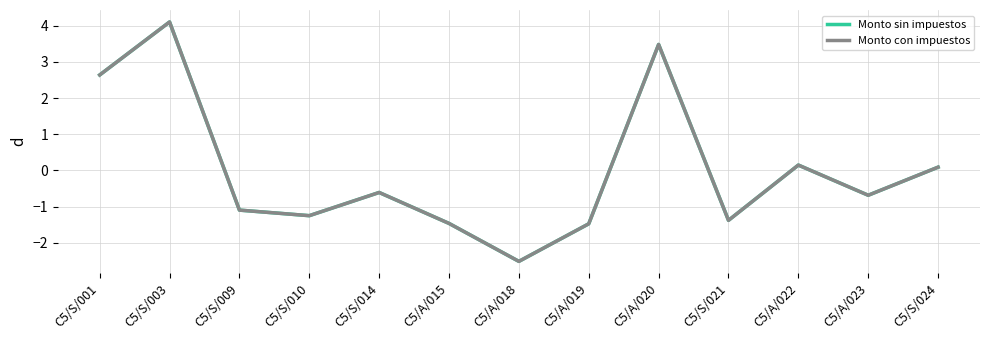

How many values in the Monto con impuestos series exceed 0?

5